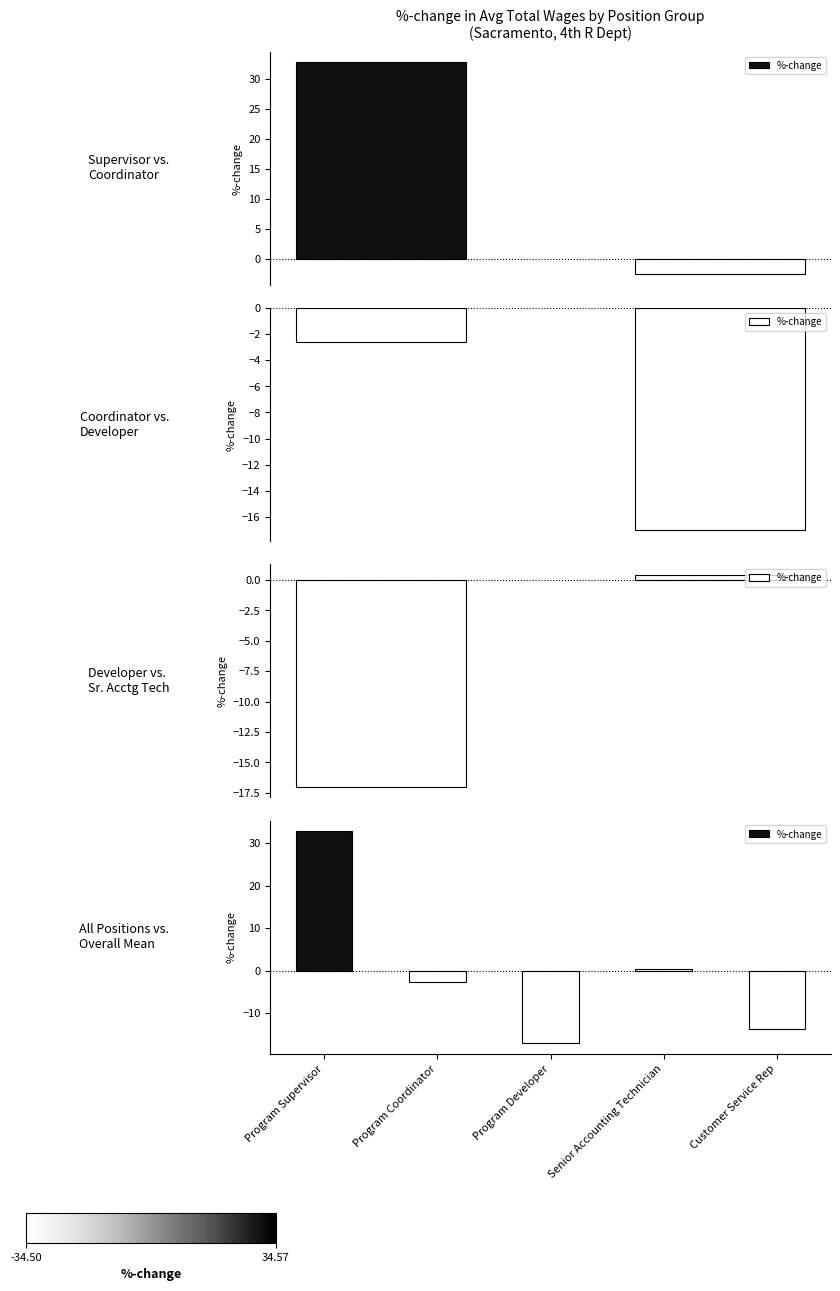

What is the difference between the maximum and minimum values?

49.8